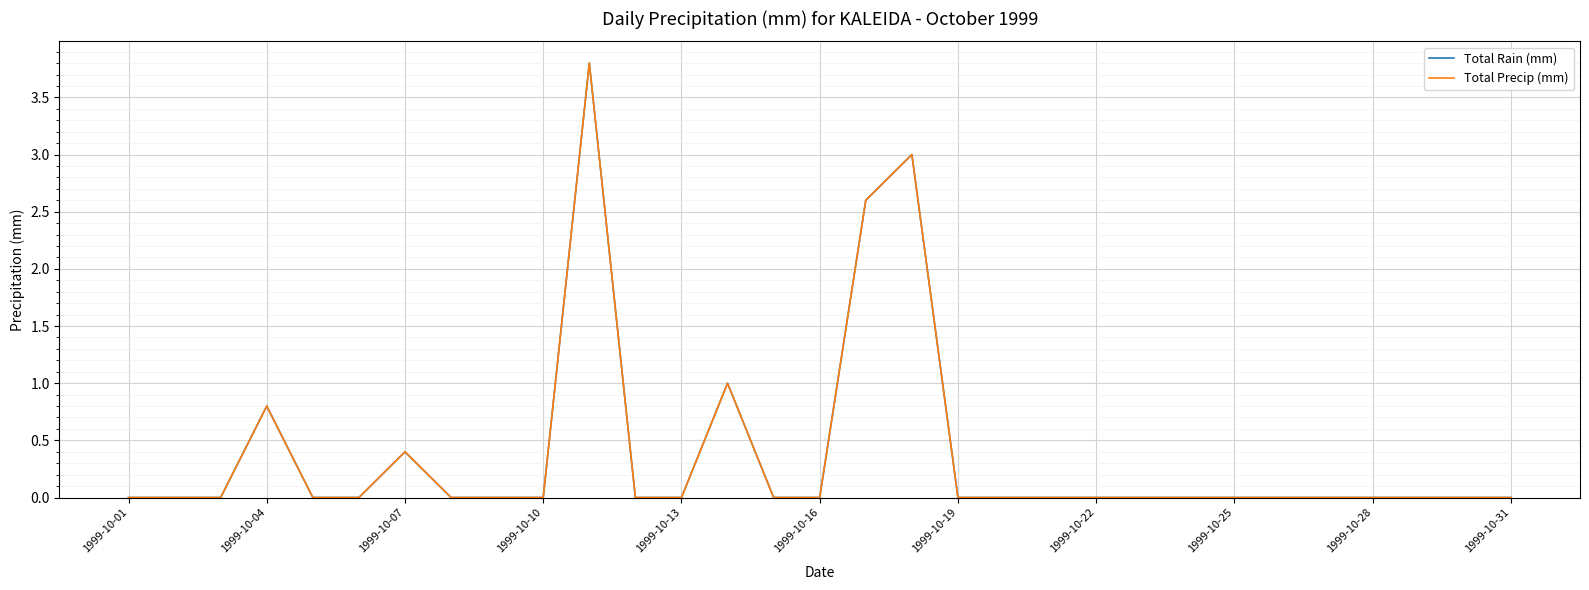

In Total Rain (mm), how many points are higher than both neighbors (excluding endpoints)?

5